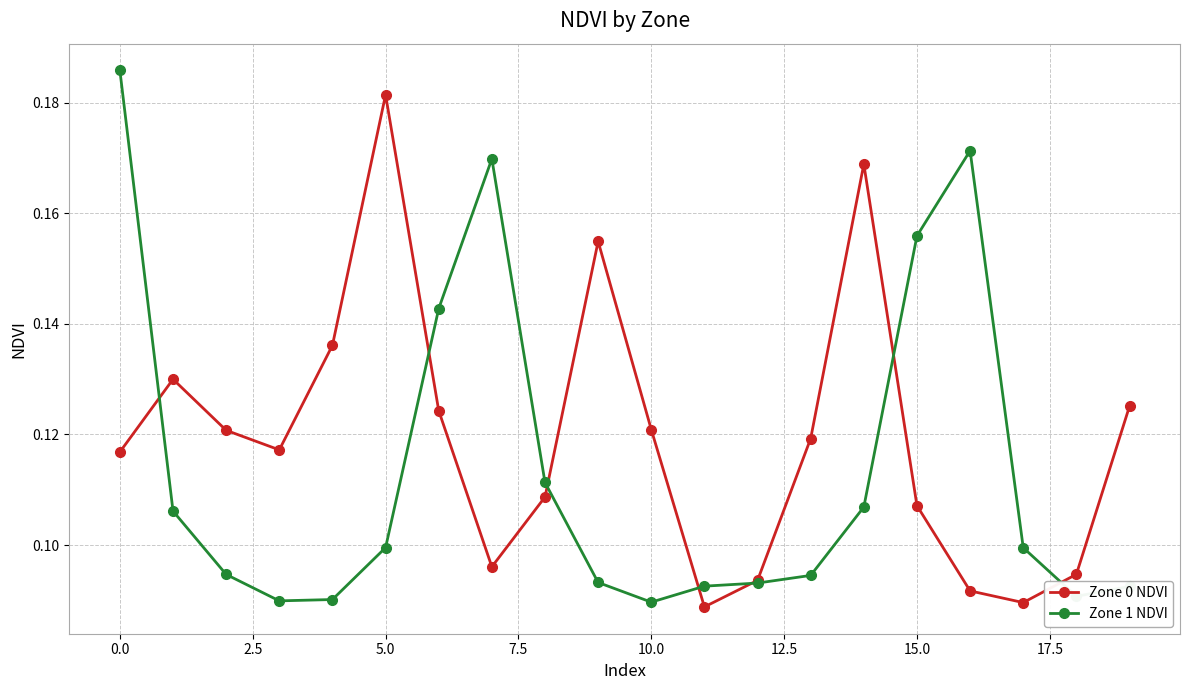

At how many categories does at least one series exceed 0?

20